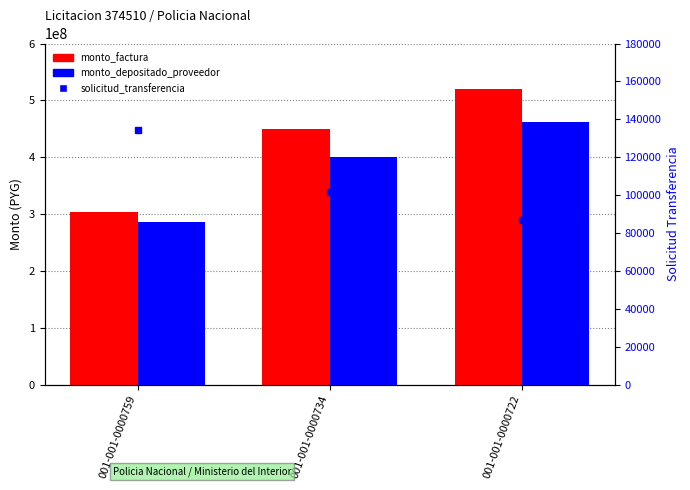

Reading left to right, what are all the values shown in this chart?

monto_factura: 303999999	450000000	520000000
monto_depositado_proveedor: 286345890	400183062	462433761
solicitud_transferencia: 134154	101586	87003